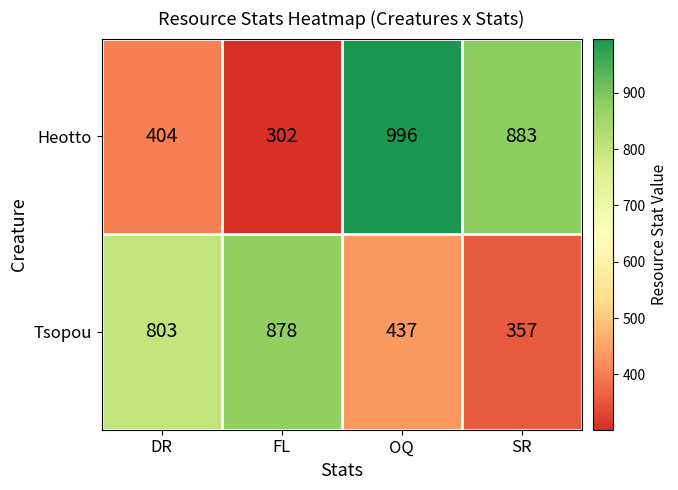

Which series has the largest total across all categories?

Heotto